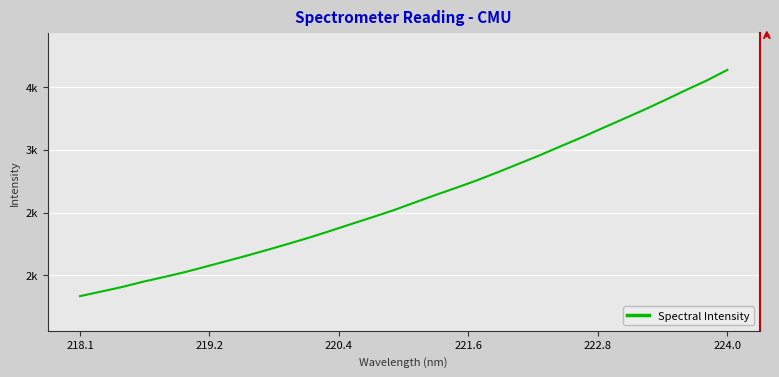

Does the chart have visible grid lines?

Yes